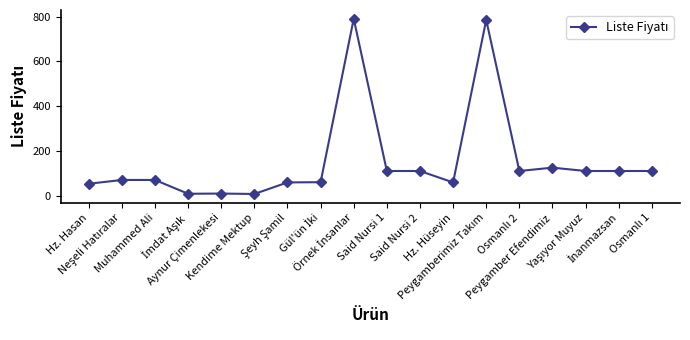

What is the maximum value shown in the chart?

790.0